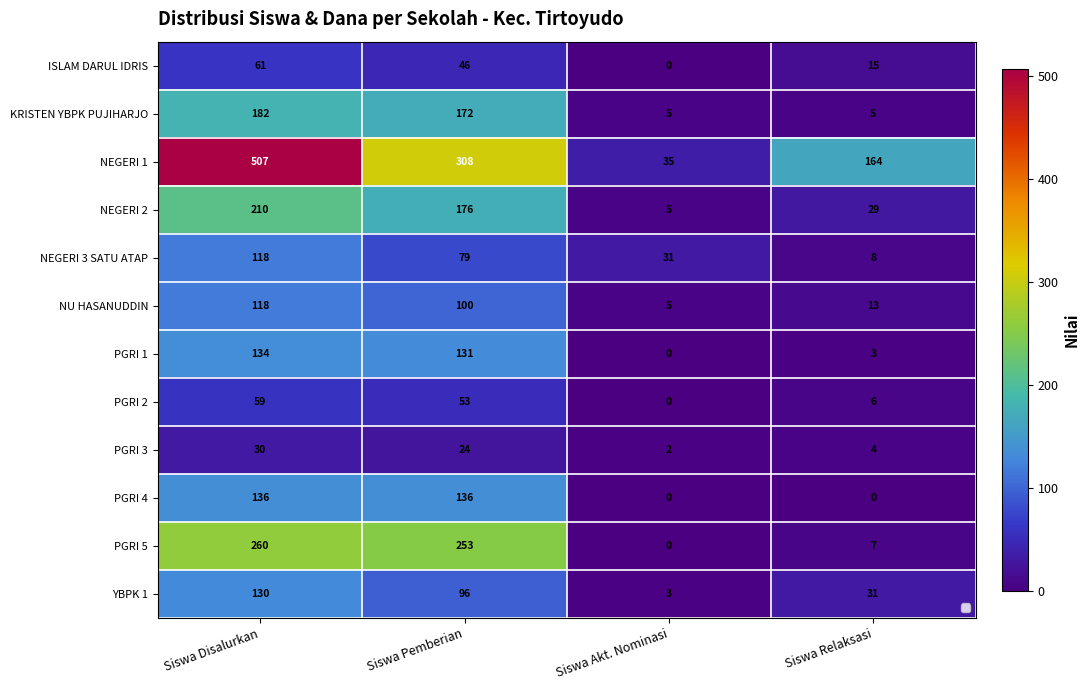

What is the average value of the YBPK 1 series?

65